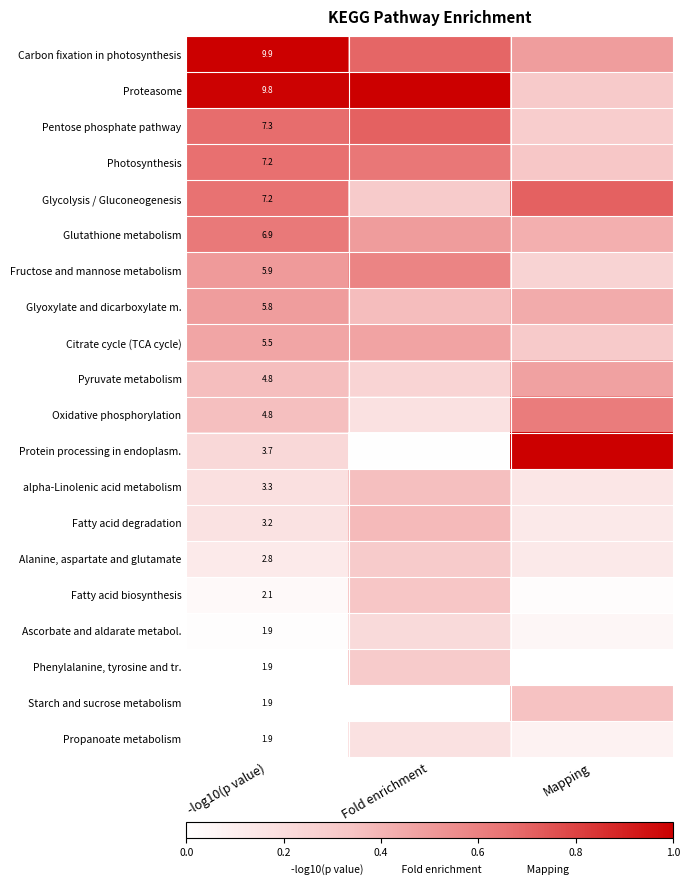

Is the value of Fatty acid biosynthesis at -log10(p value) greater than the value of Proteasome at -log10(p value)?

No